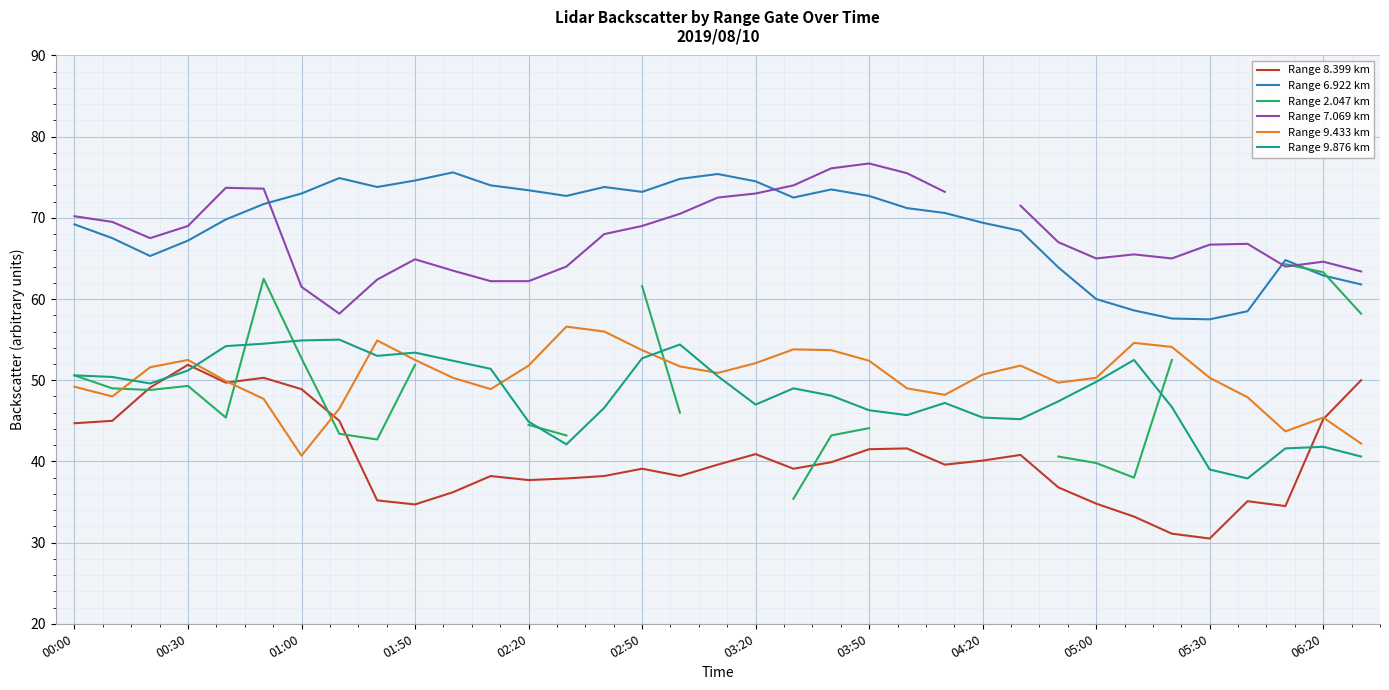

What is the sum of the Range 8.399 km values at 02:50 and 05:30?

69.6